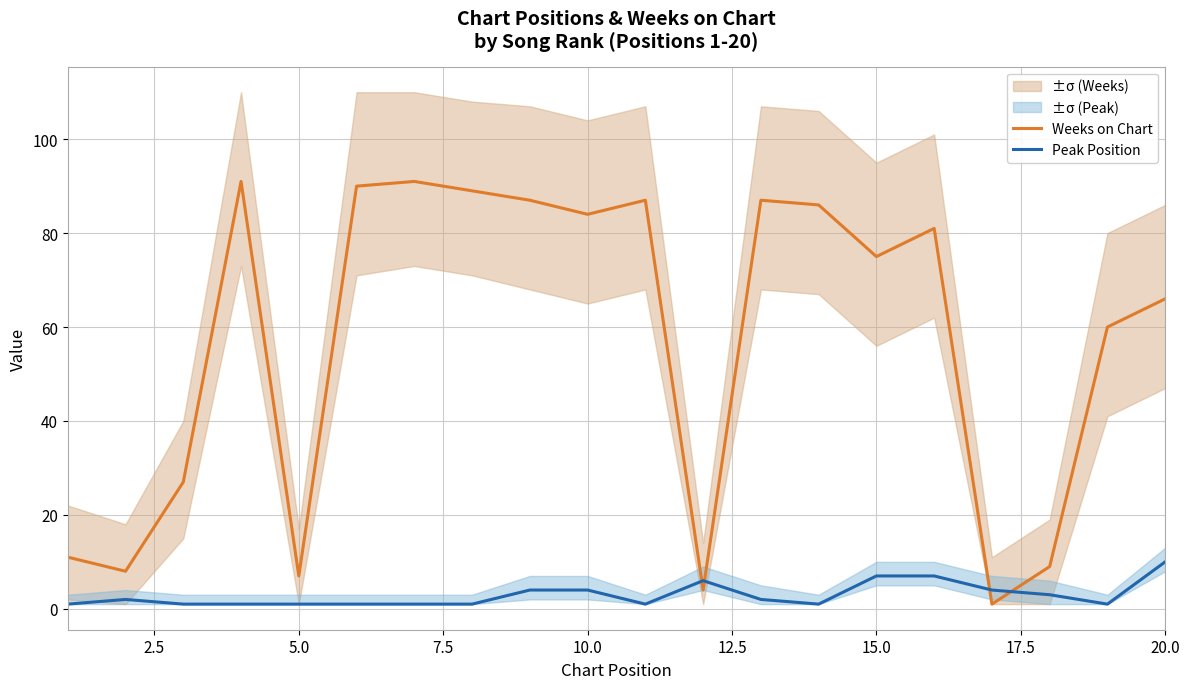

Which series has the largest range (max minus min)?

Weeks on Chart